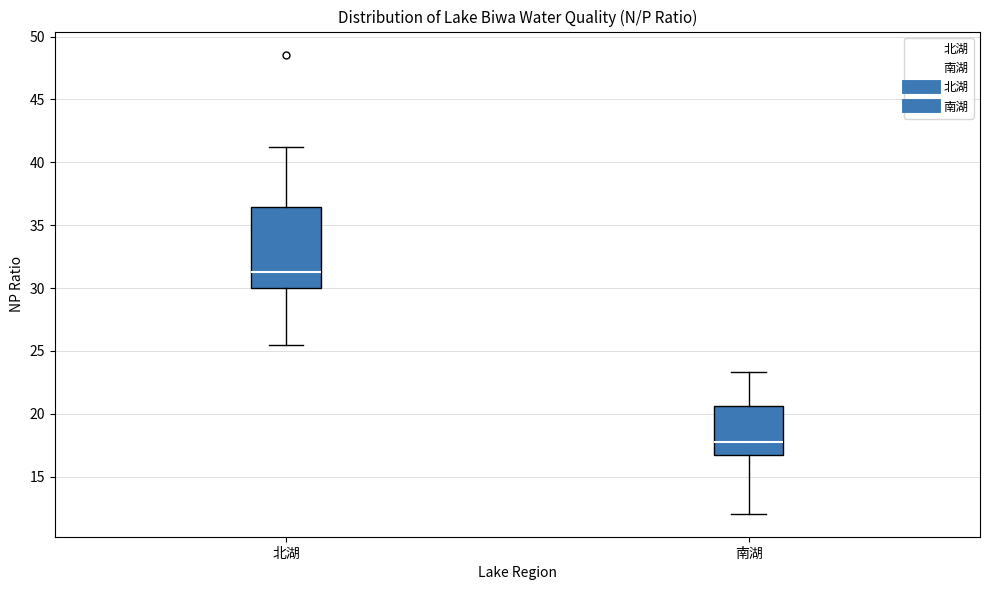

Reading left to right, transcribe this box plot: for each box, give where its median line is, the range the box spans, and where its two whiskers end, as read against the y-axis. The values are not printed on the chart, so give them approximately, as read against the axis.

北湖: median 31.5, box 30.0 to 36.5, whiskers 25.5 to 41.5
南湖: median 17.5, box 16.5 to 20.5, whiskers 12.0 to 23.5